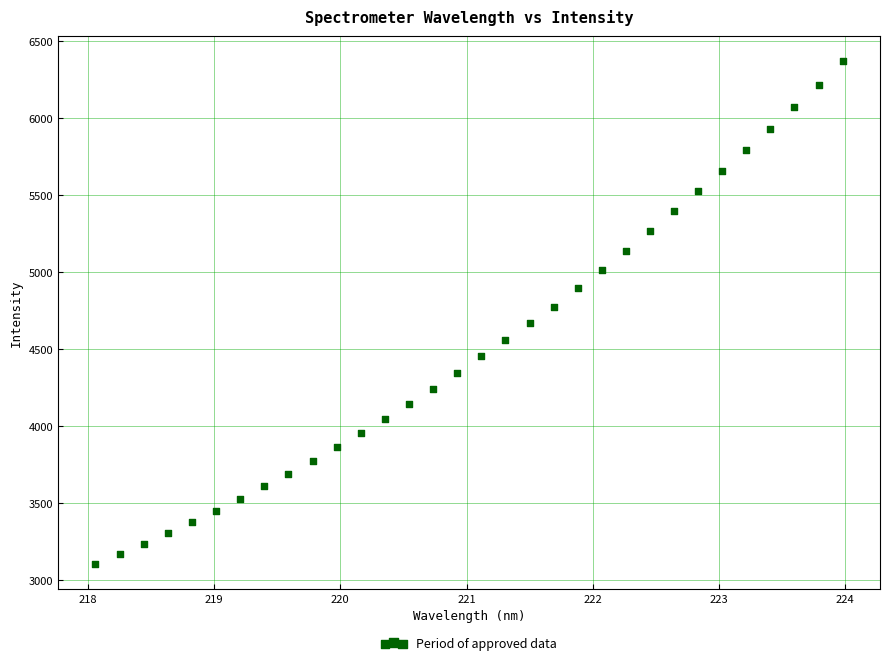

What is the range of Y values (max minus min)?

3265.3